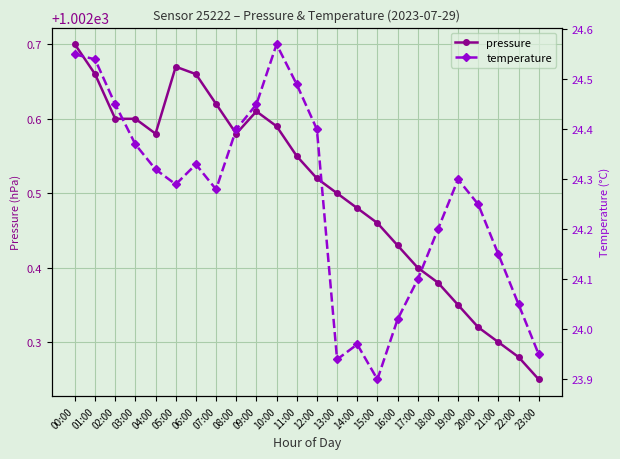

At 09:00, list the series in order from smallest to largest.

temperature, pressure